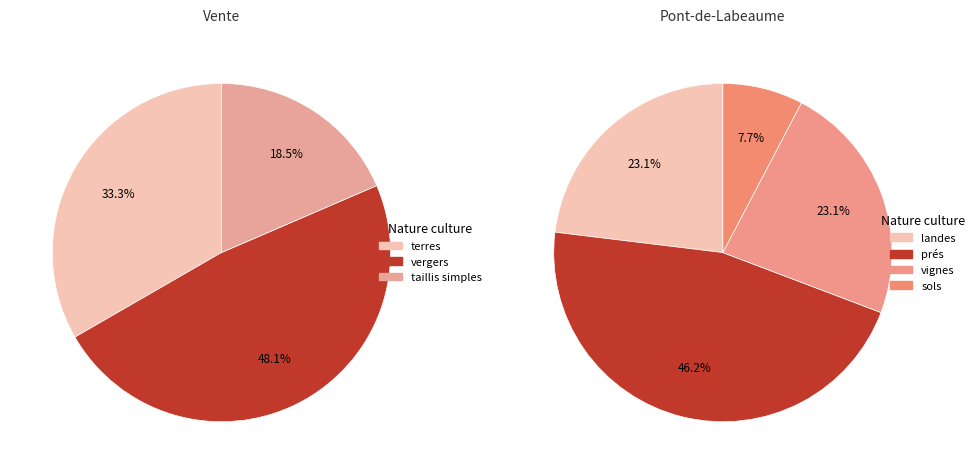

How many segments does this pie chart have?

7